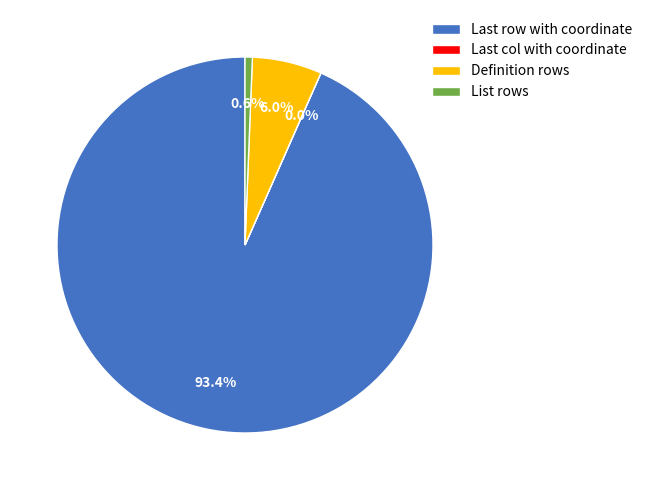

Which category has the biggest portion of the pie?

Last row with coordinate